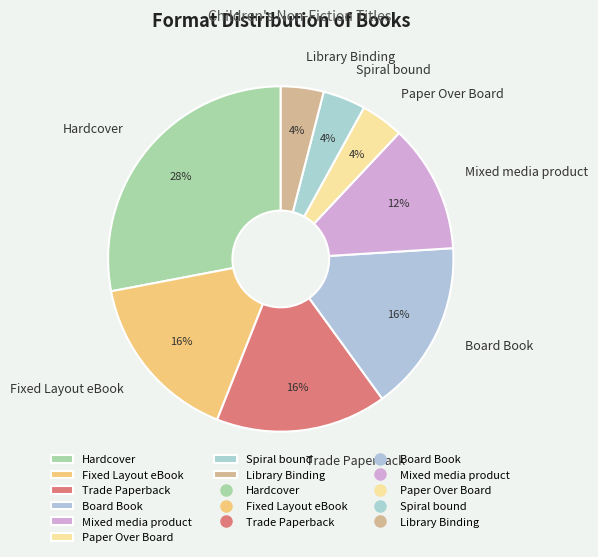

True or false: Mixed media product accounts for 12% of the total.

True